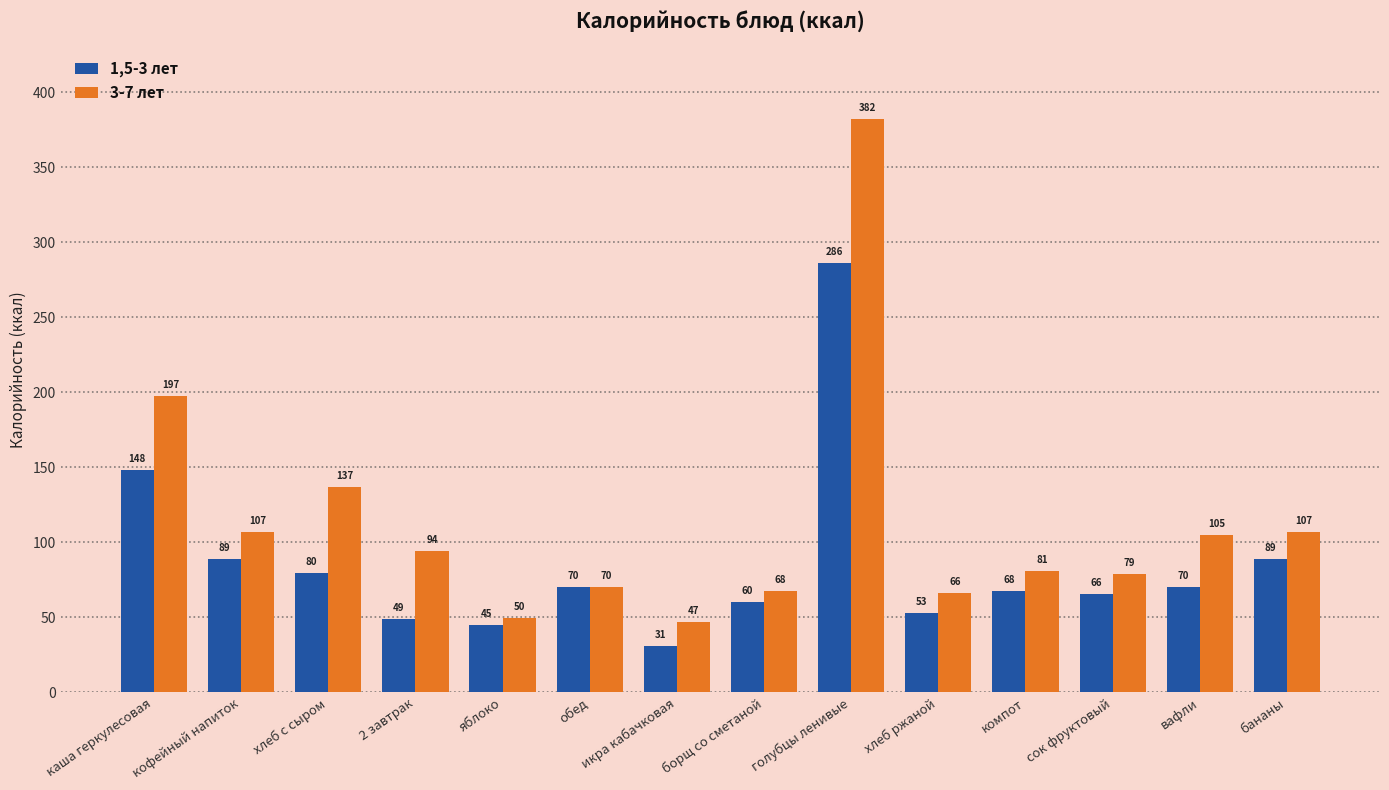

How many bars are there in each group?

2